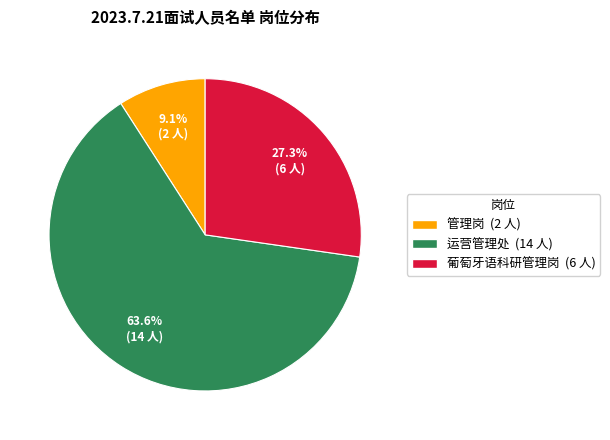

Which has a higher value, 运营管理处 or 葡萄牙语科研管理岗?

运营管理处